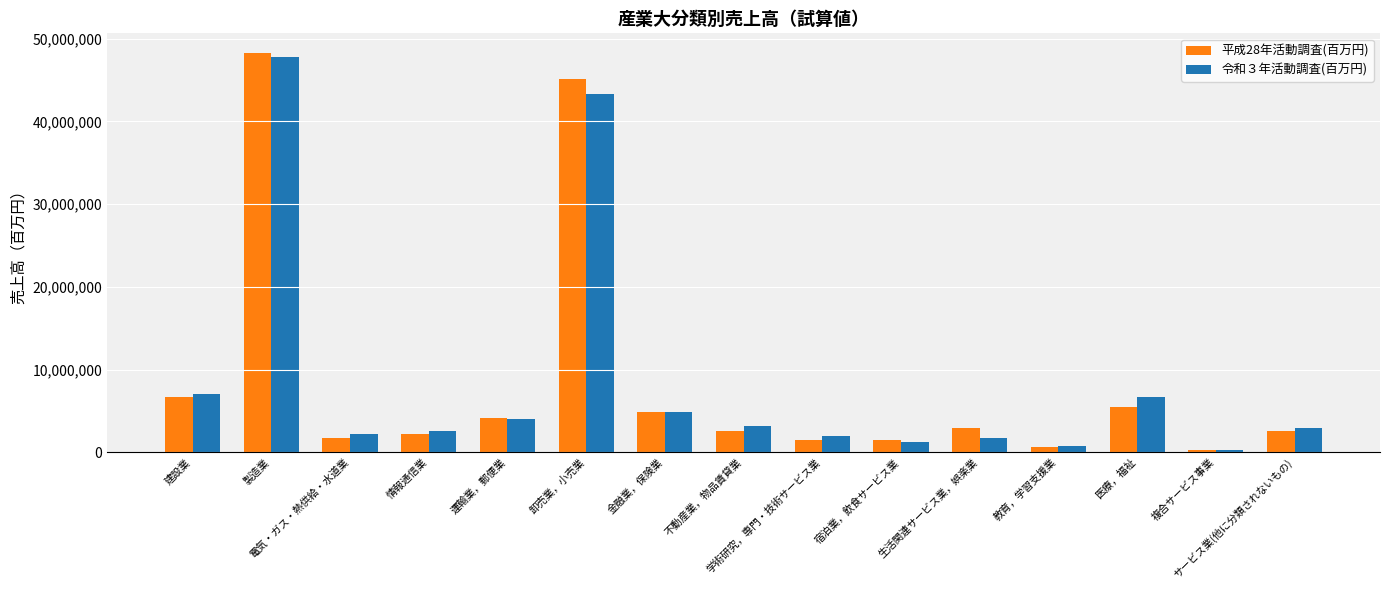

How many bars are there in total?

30